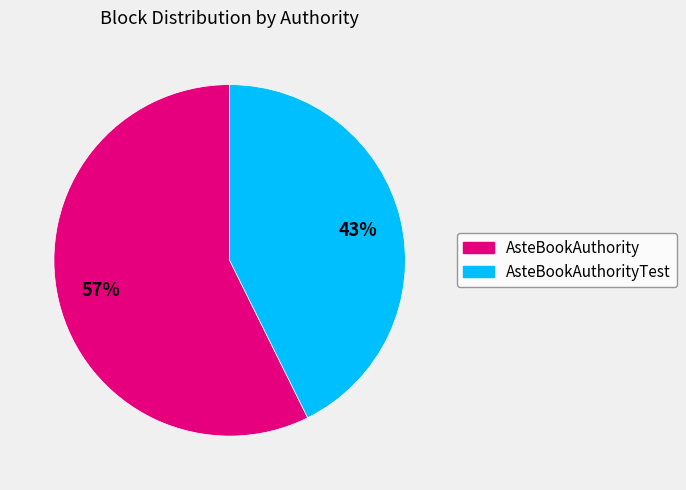

Does any single category account for the majority?

Yes